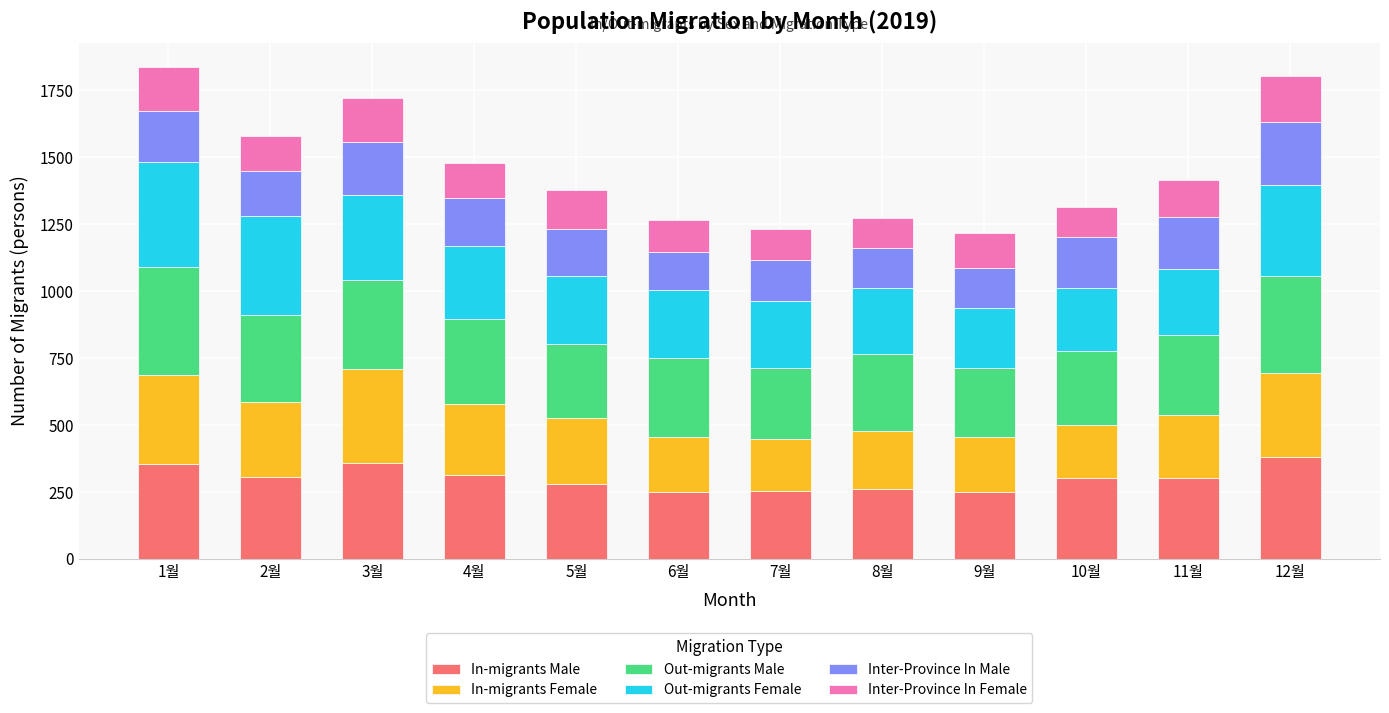

What is the average value of the In-migrants Male series?

301